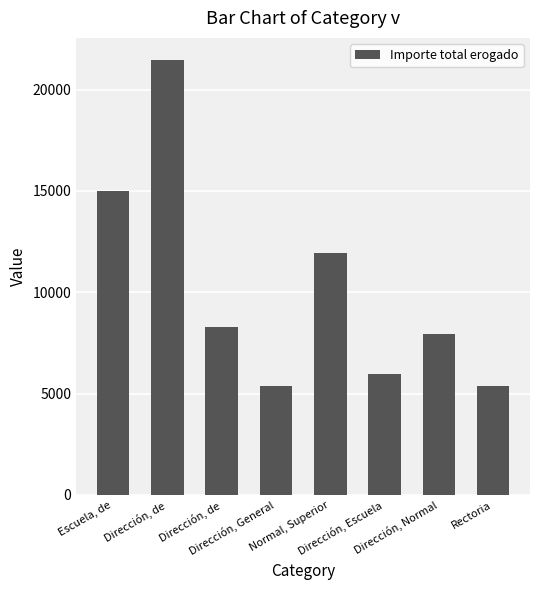

How many bars are there in total?

8